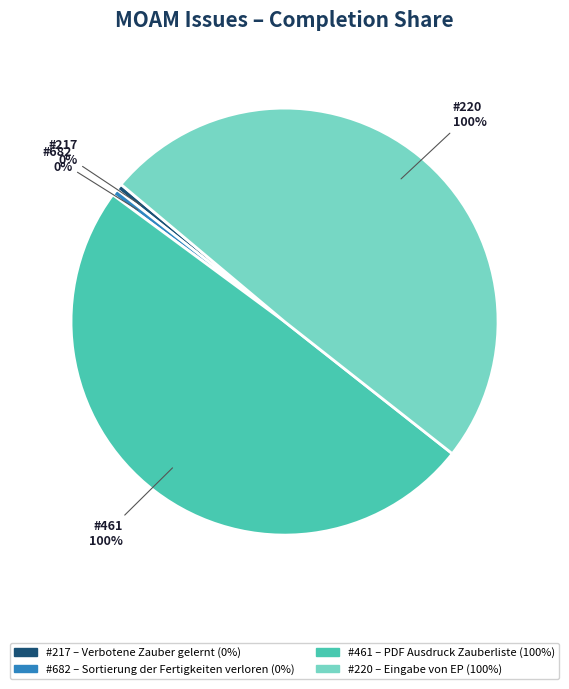

Do 217 and 682 together represent more than half of the pie?

No